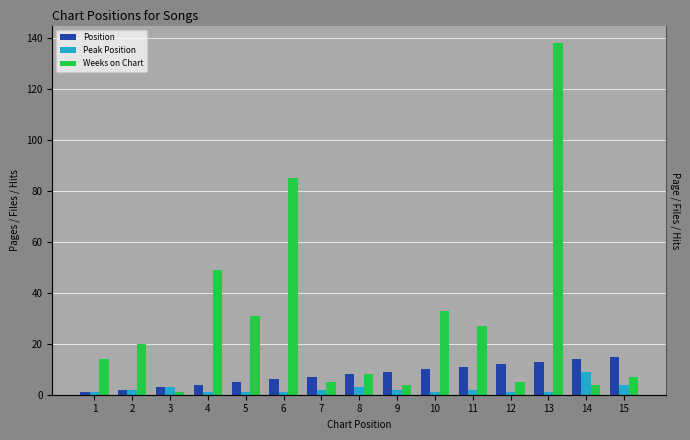

The value of Peak Position at 13 is 1. True or false?

False